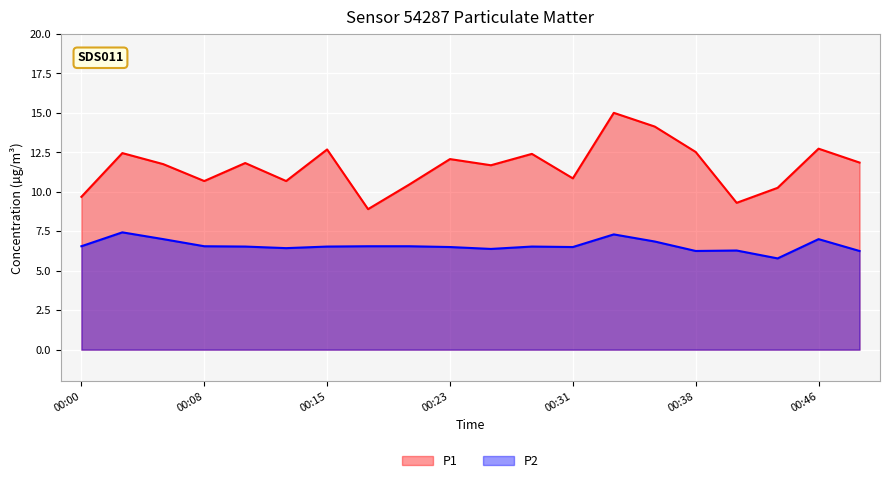

At which category does P1 reach its first local valley?

00:08